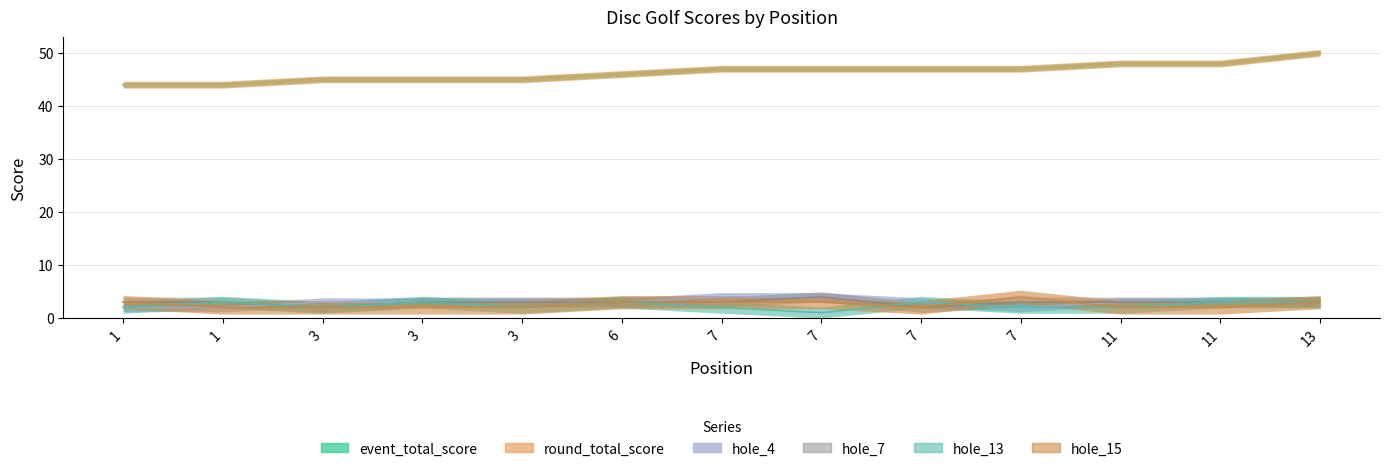

Which series changed the most between 6 and 11?

event_total_score